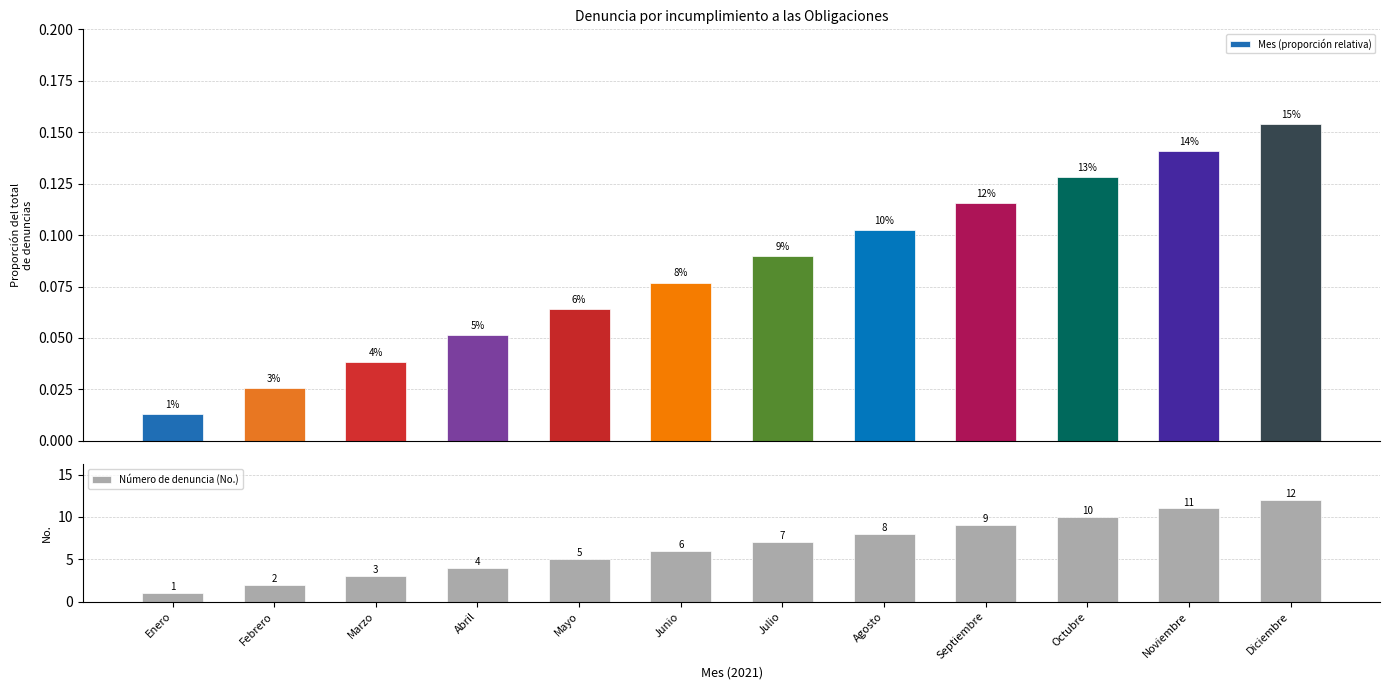

How many series are shown in this chart?

2